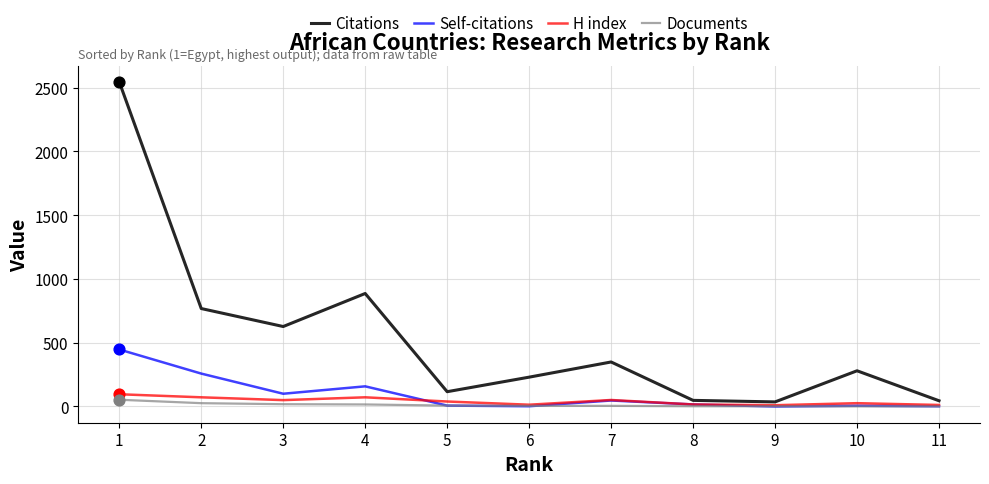

Is the value of Citations at 2 greater than the value of Self-citations at 6?

Yes